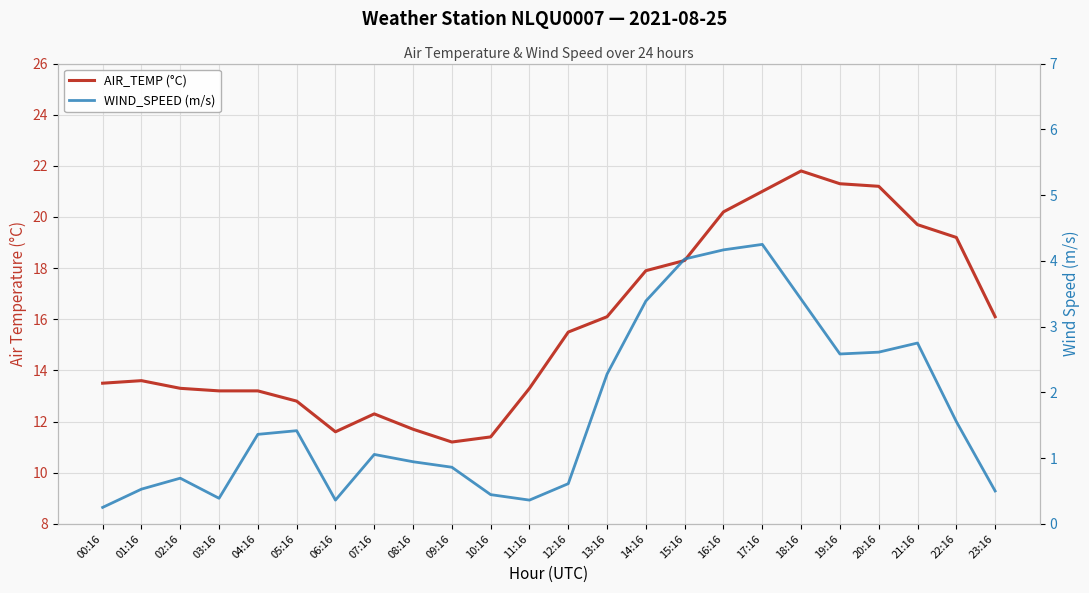

What is the difference between the second highest and minimum values in the AIR_TEMP (°C) series?

10.1